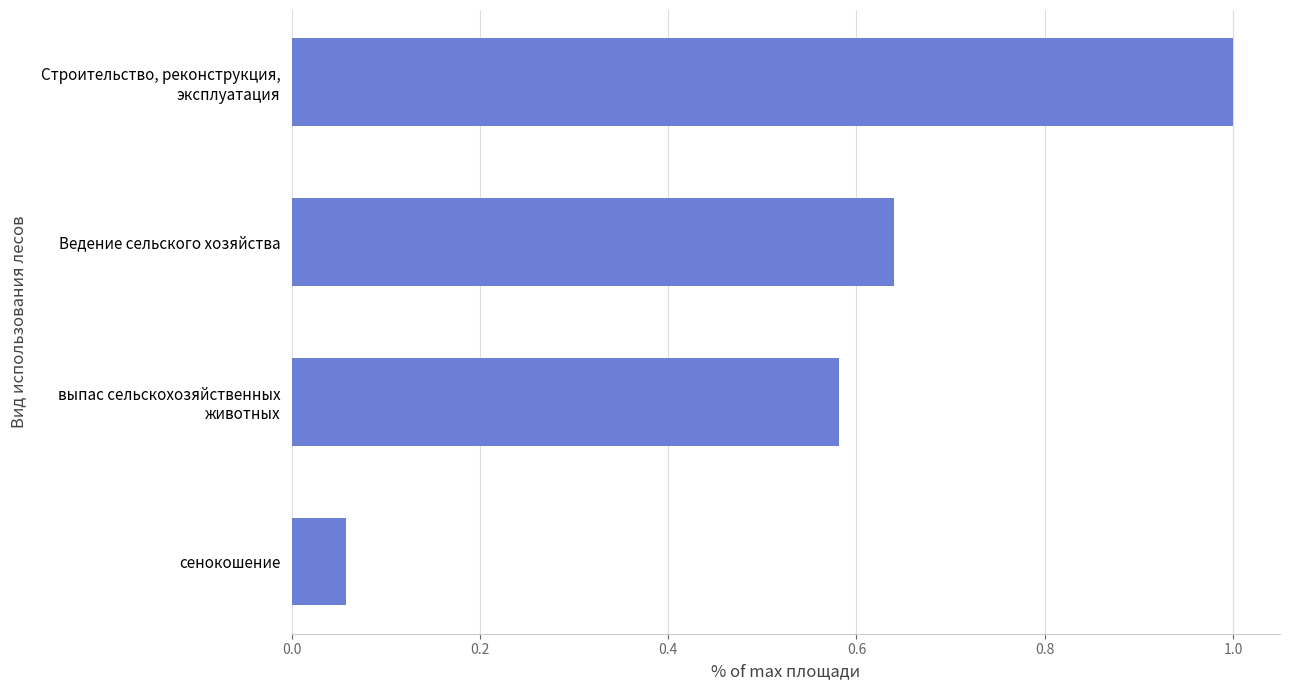

At which category does the chart reach its minimum across all series?

сенокошение